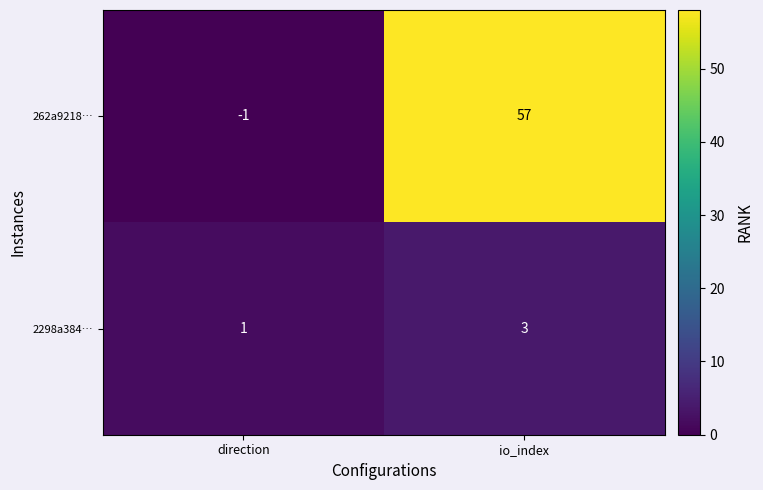

What is the total value across all series at direction?

0